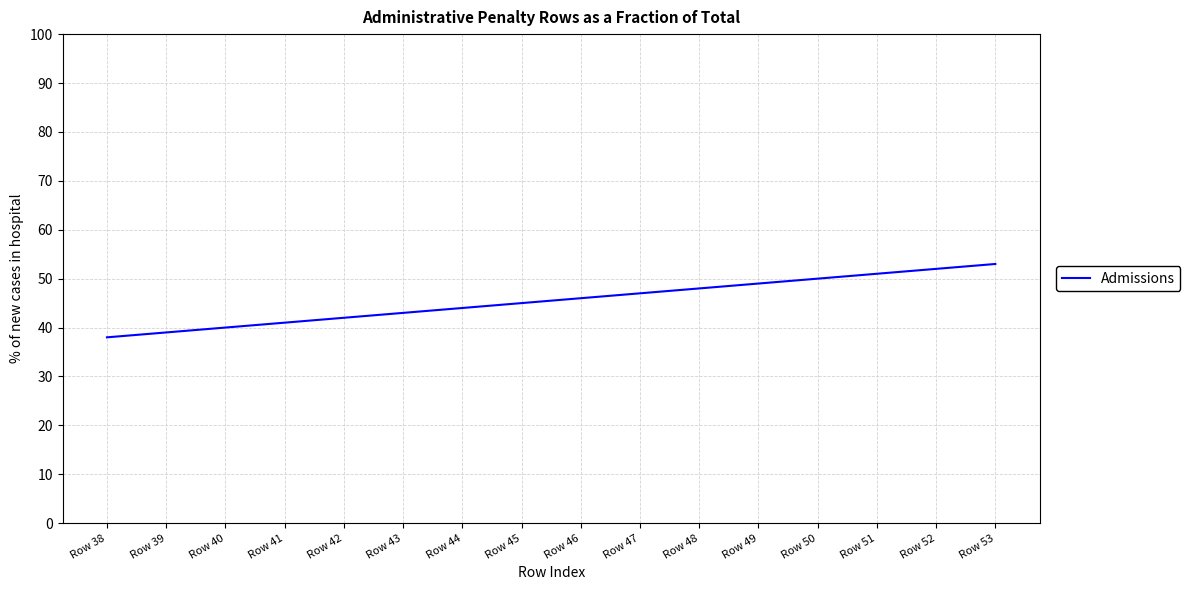

Reading left to right, list all the values displayed in this chart.

Row 38=38	Row 39=39	Row 40=40	Row 41=41	Row 42=42	Row 43=43	Row 44=44	Row 45=45	Row 46=46	Row 47=47	Row 48=48	Row 49=49	Row 50=50	Row 51=51	Row 52=52	Row 53=53